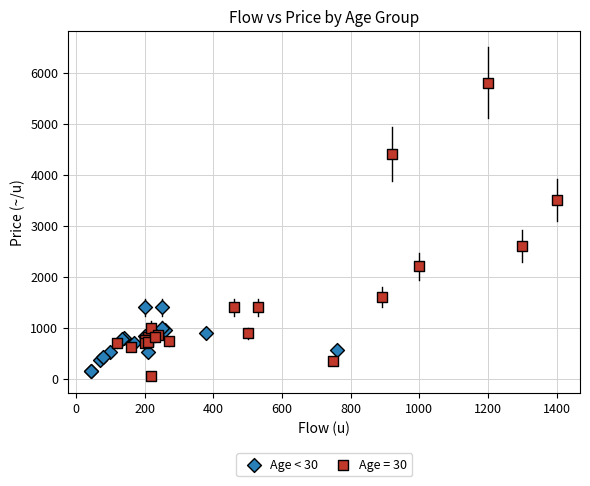

Which series has the widest spread of Y values?

Age = 30